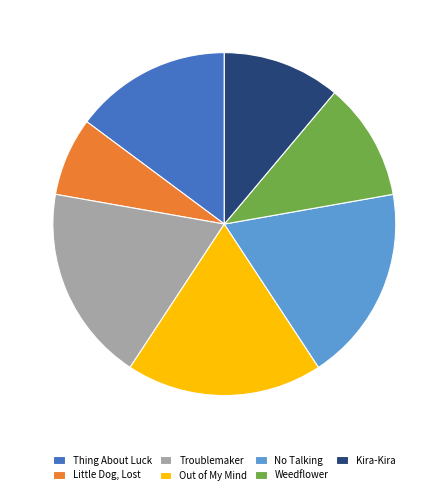

Which slice is the smallest?

Little Dog, Lost